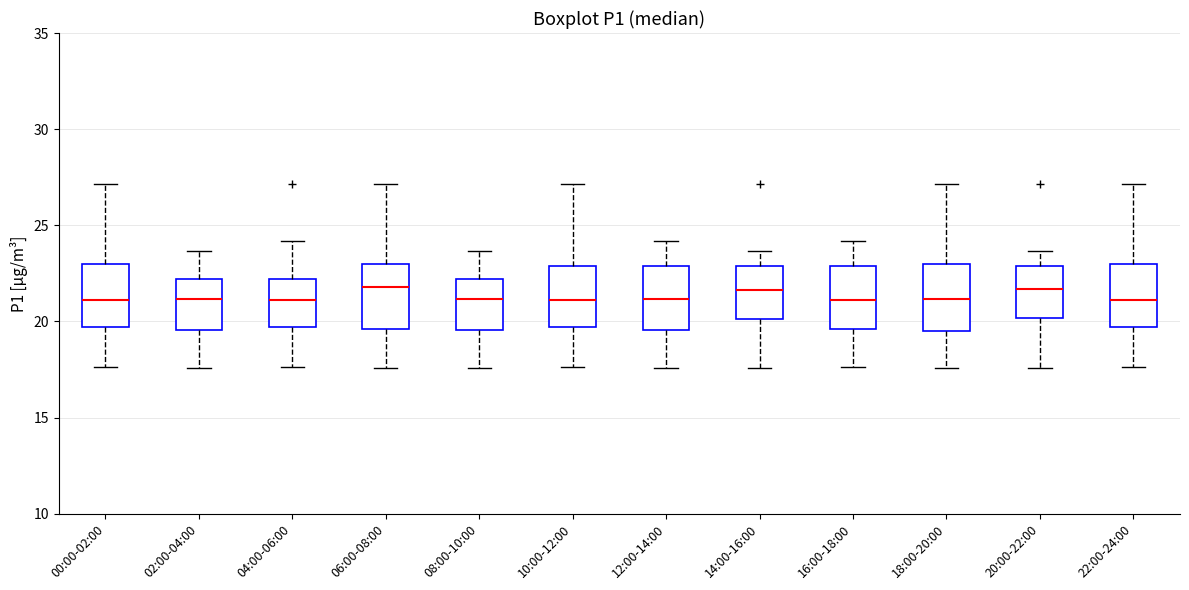

Where is the upper edge of the box for 18:00-20:00 on the y-axis? The values are not printed on the chart, so give them approximately, as read against the axis.

23.0